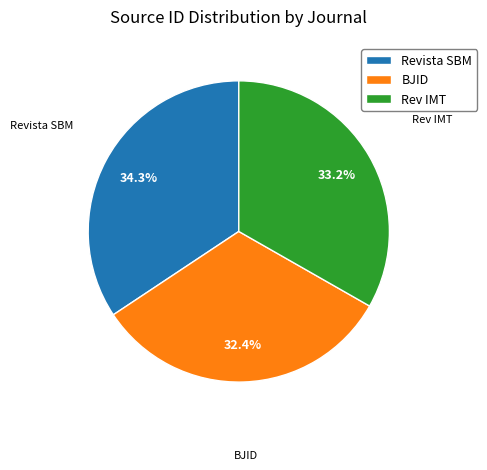

What is the smallest slice in the pie chart?

BJID